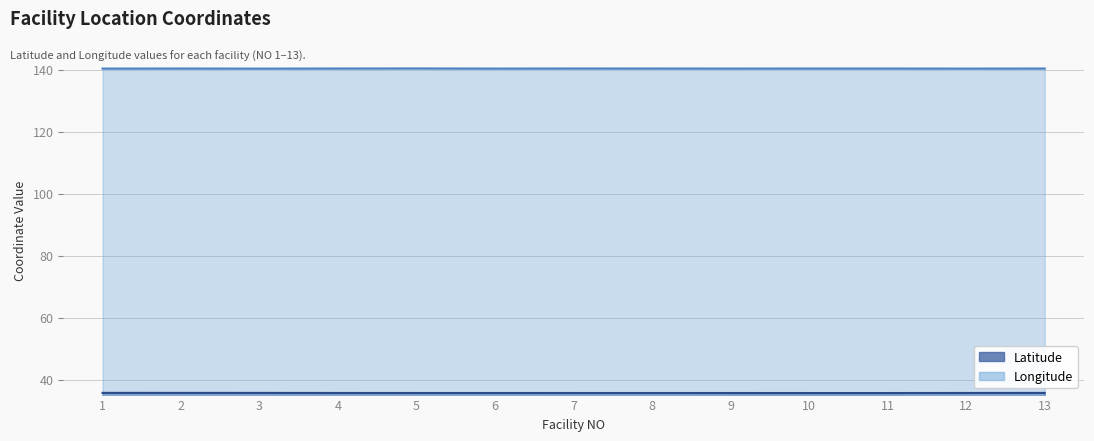

The Longitude series shows 140.4 at 8. True or false?

True